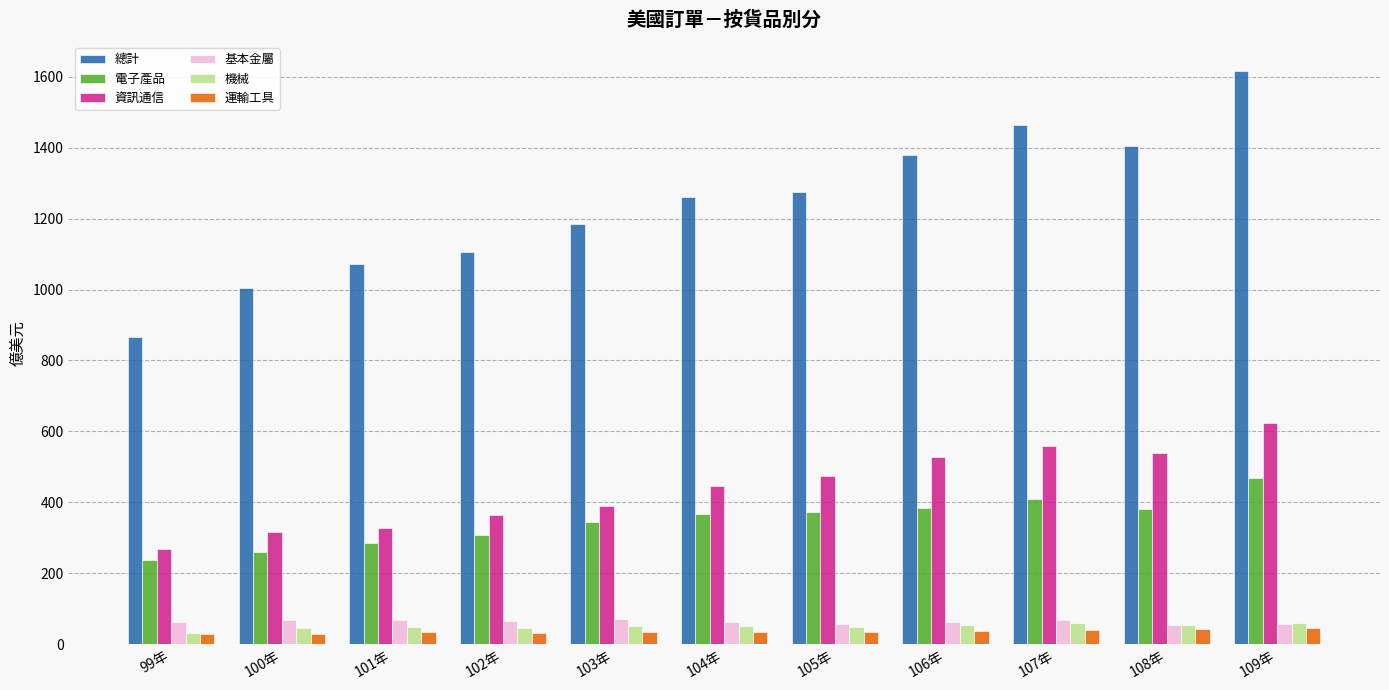

How many values in the 資訊通信 series exceed 447?

6